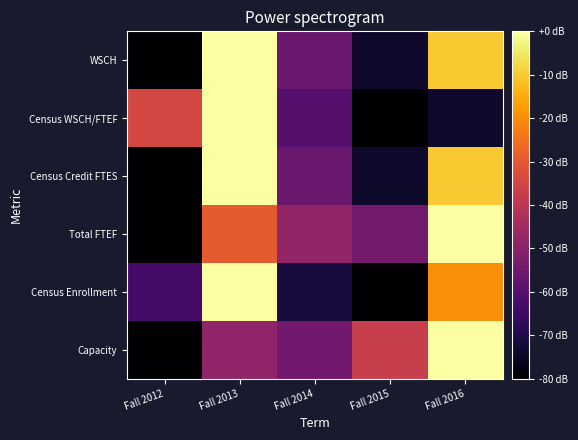

What is the spread (max minus min) of values at Fall 2013?

48.6